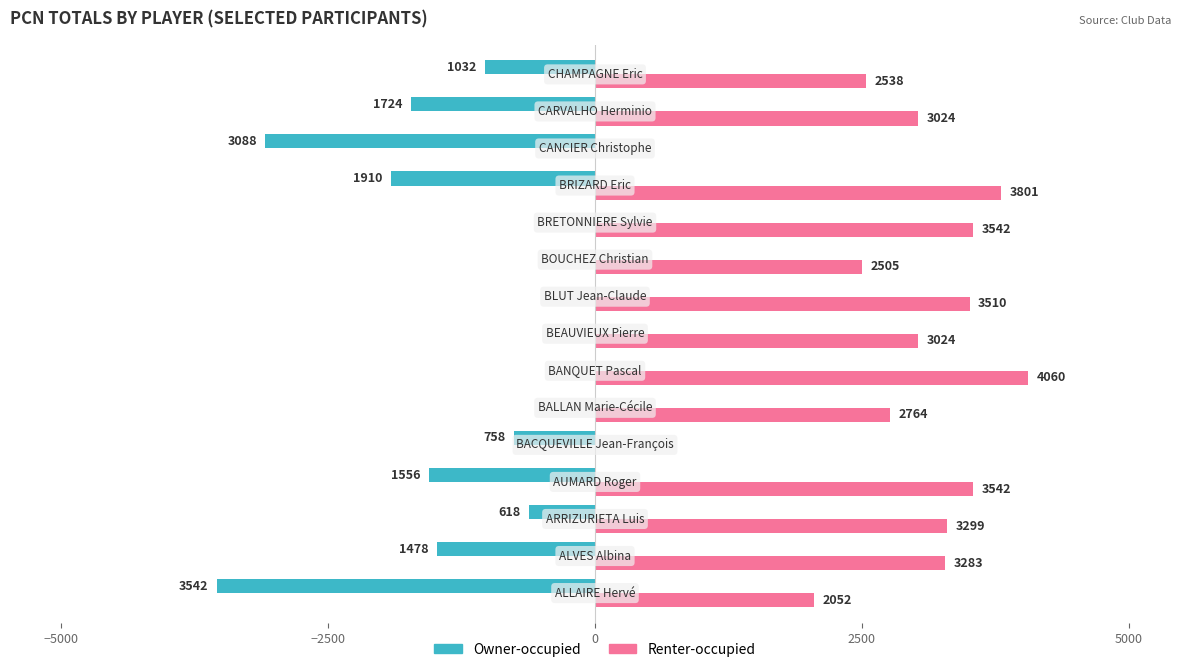

Which series has the largest total across all categories?

Renter-occupied